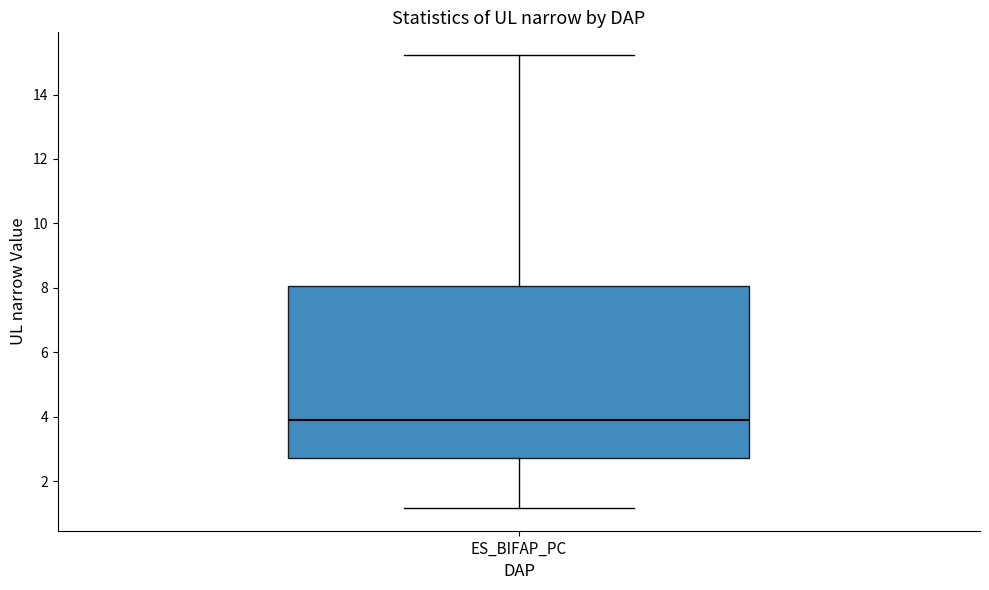

Where is the upper edge of the box for ES_BIFAP_PC on the y-axis? The values are not printed on the chart, so give them approximately, as read against the axis.

8.0